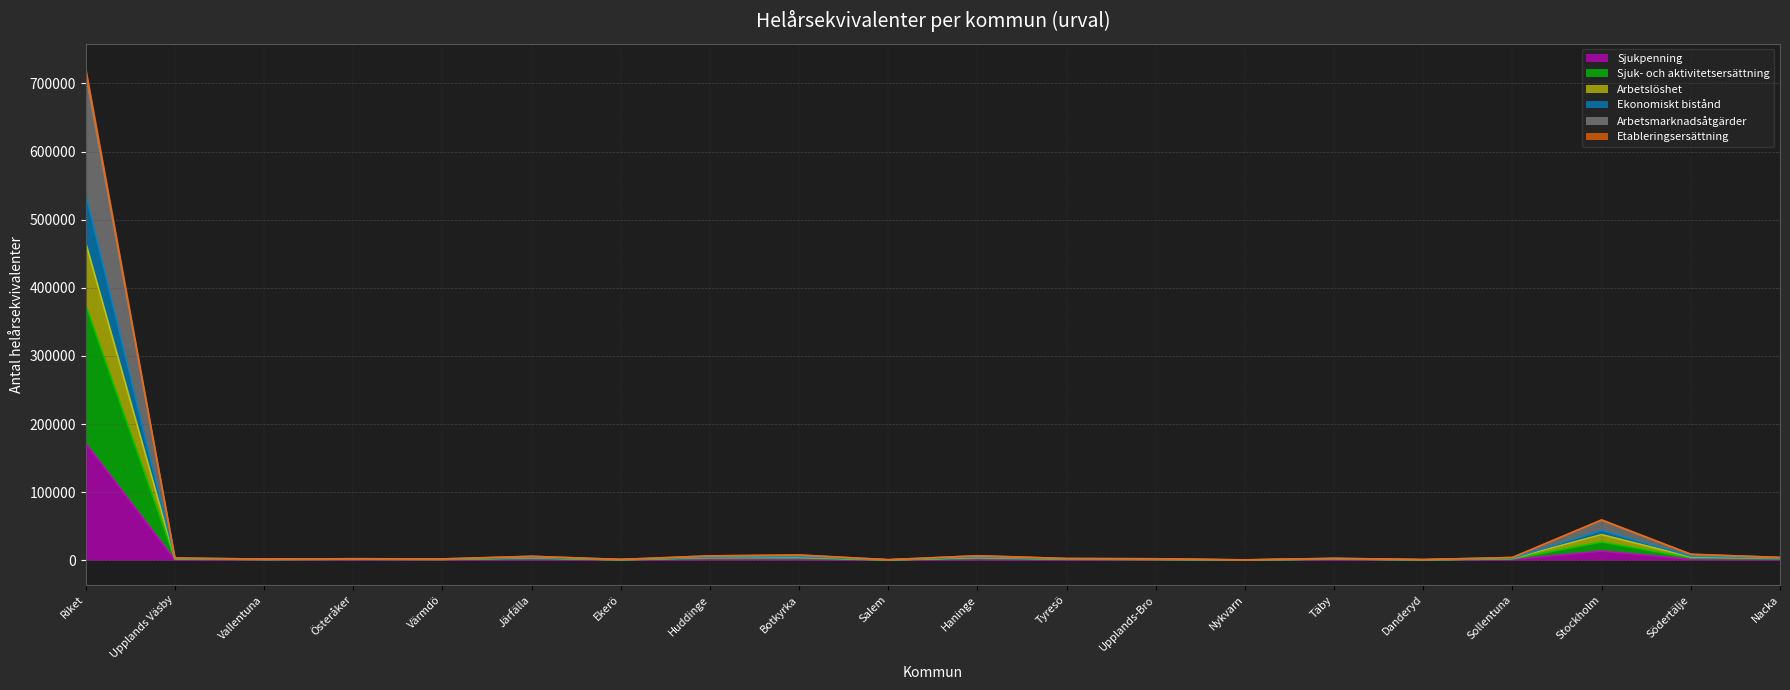

What is the value of the Sjukpenning point at the 20th from the left?

1151.0